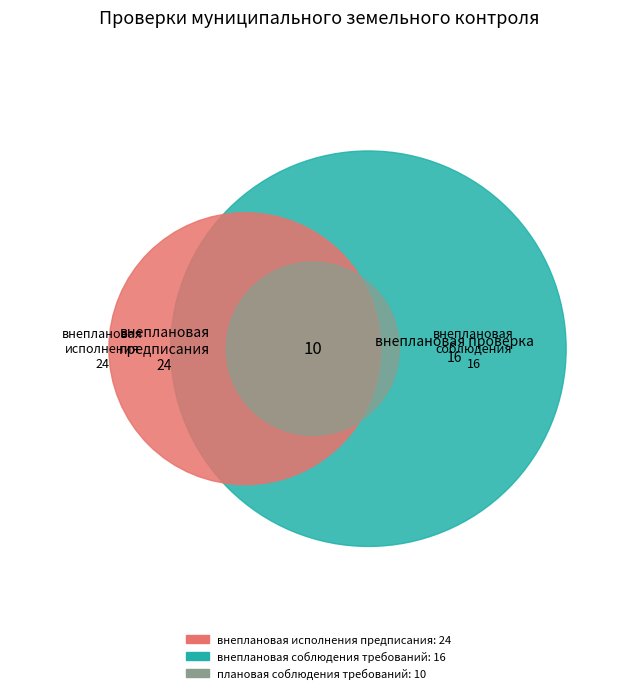

Rank the categories by value from lowest to highest.

плановая проверка соблюдения требований, внеплановая проверка соблюдения требований, внеплановая проверка исполнения предписания